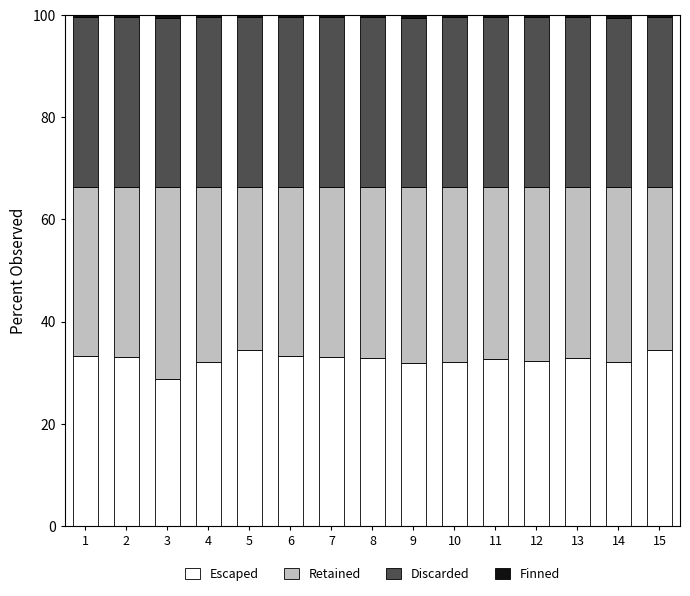

The Escaped series shows 34.4 at 15. True or false?

True